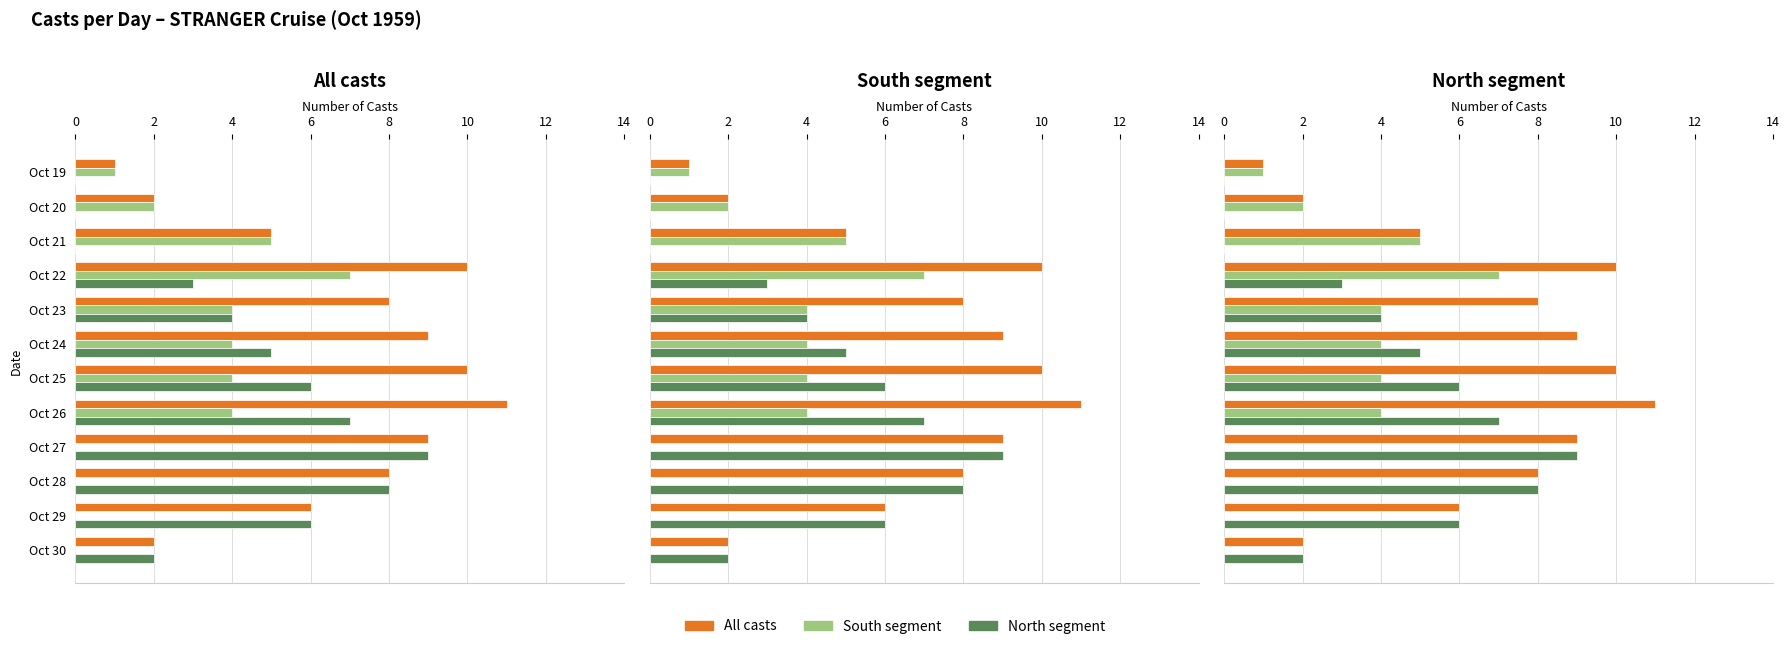

Rank the series at Oct 24 from highest to lowest value.

All casts, North segment, South segment